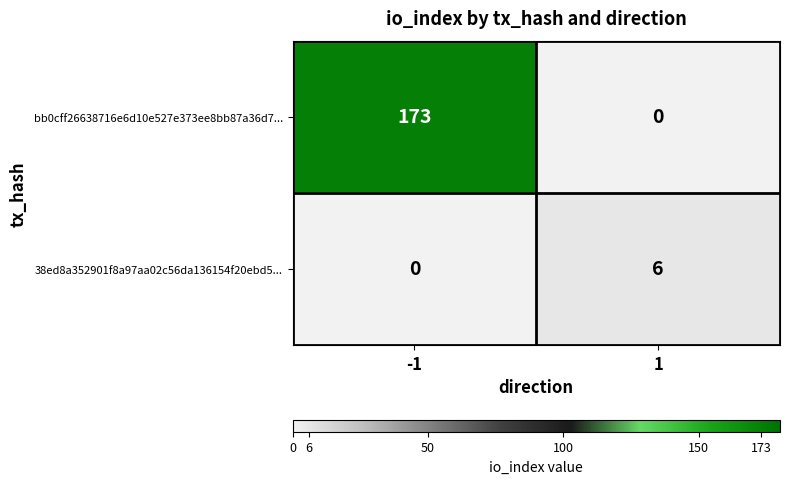

What value does the 38ed8a352901f8a97aa02c56da136154f20ebd5... series have at 1?

6